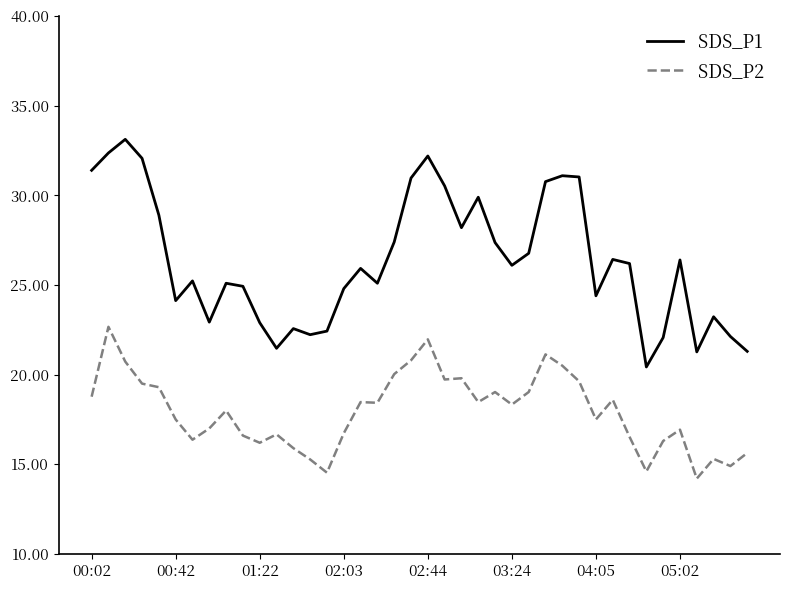

Which series has the largest range (max minus min)?

SDS_P1